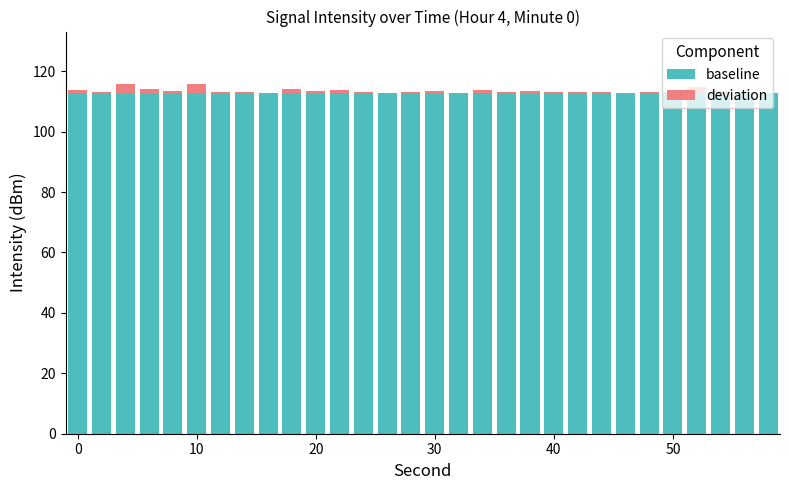

What is the sum of all baseline values?

3379.0